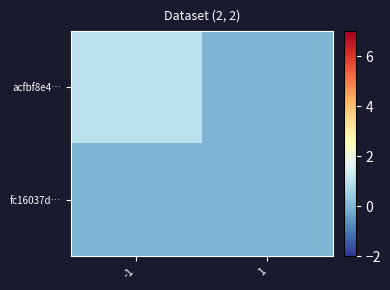

What is the difference between the highest and lowest values at -1?

1